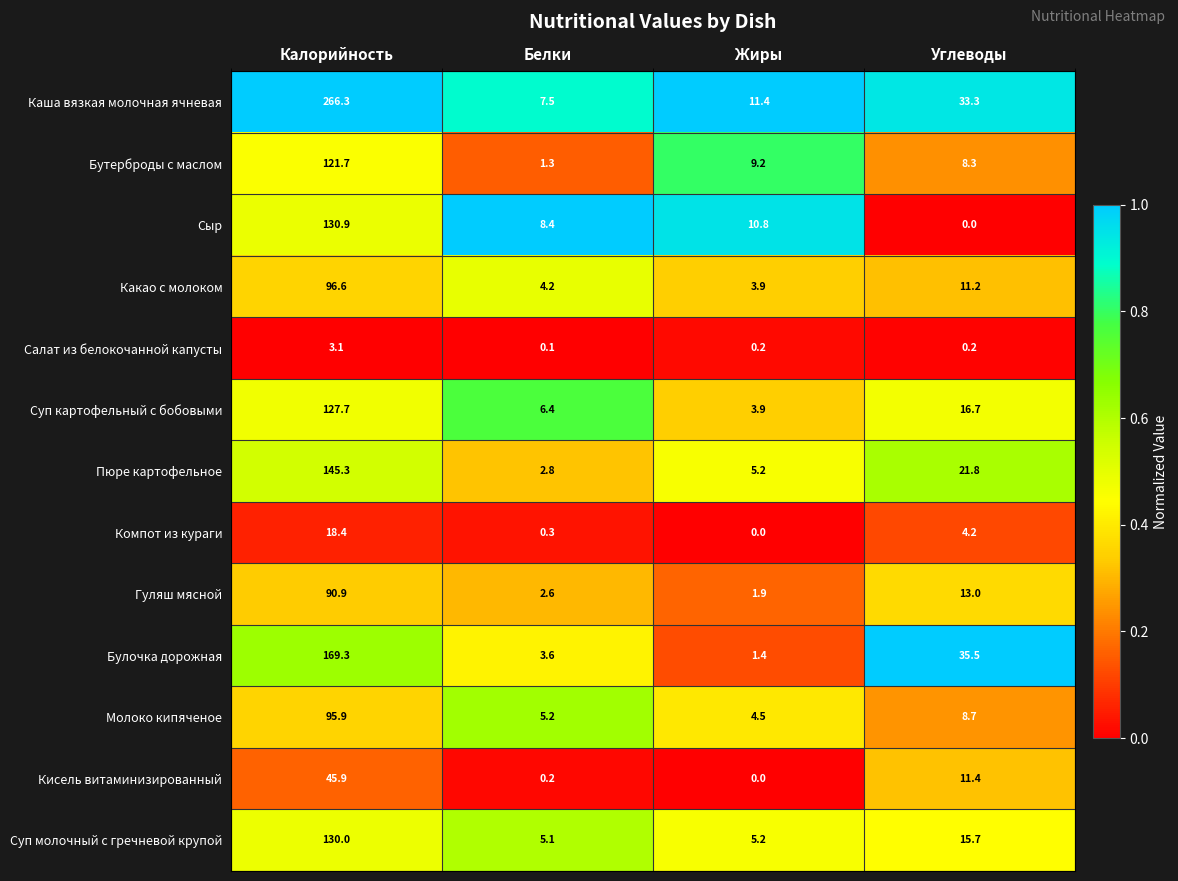

What is the spread (max minus min) of values at Жиры?

11.4